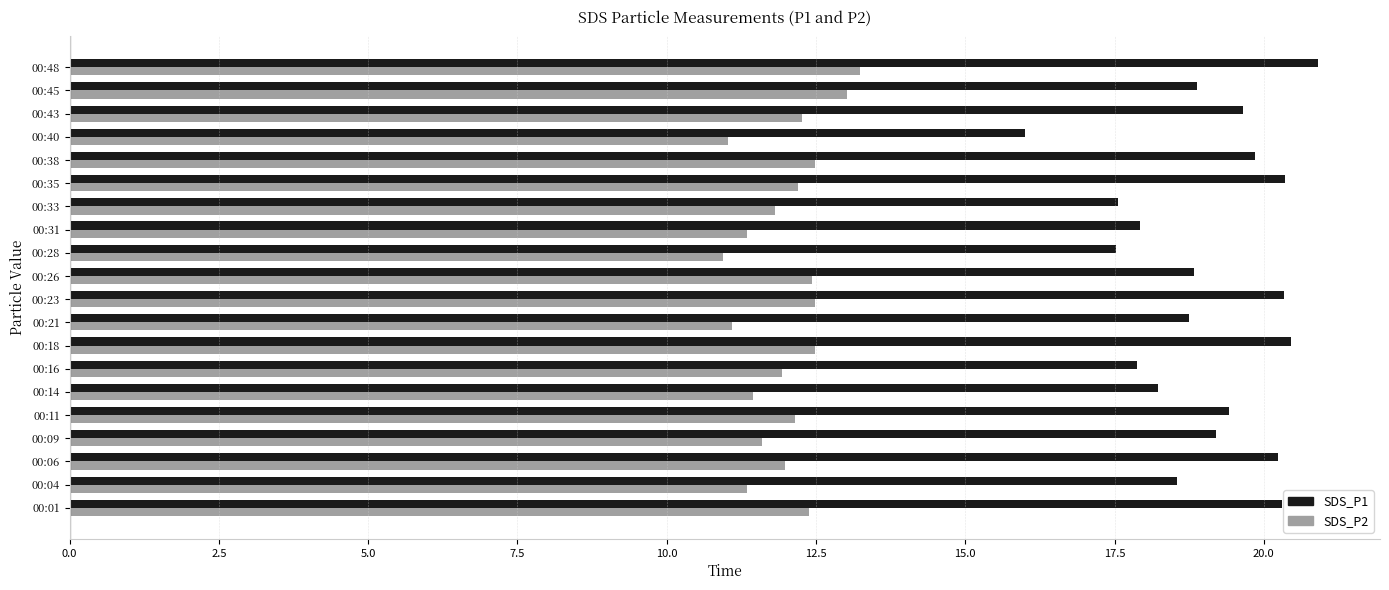

Rank the series by their maximum value, from lowest to highest.

SDS_P2, SDS_P1